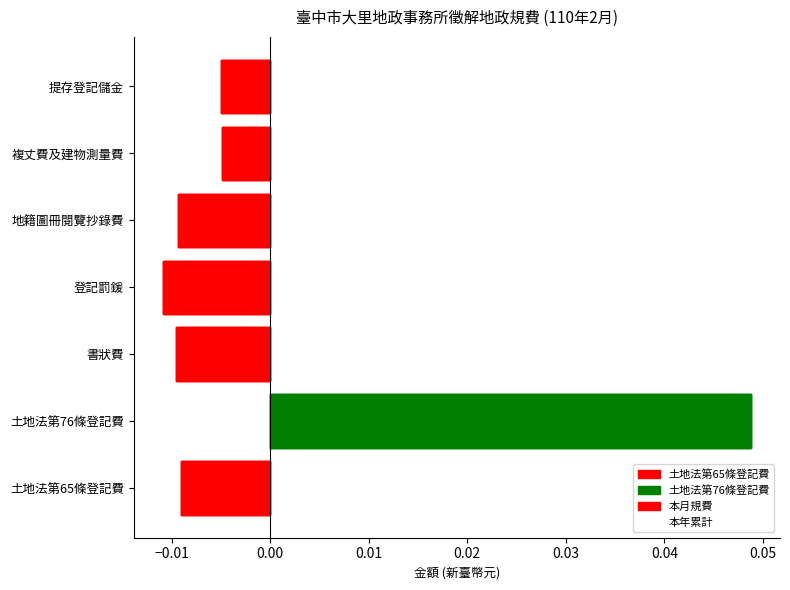

Rank the series at 0.01 from highest to lowest value.

本年累計, 本月規費